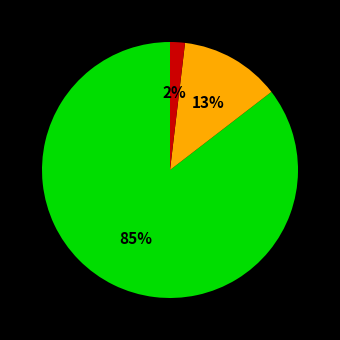

Does any single category account for the majority?

Yes